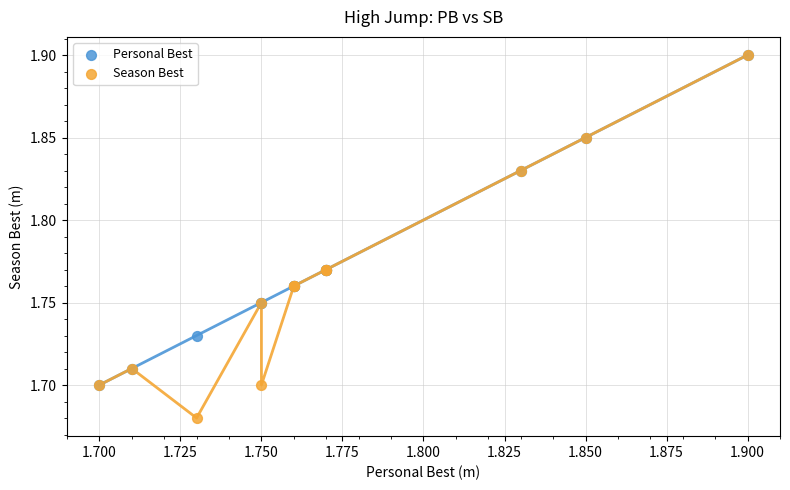

Which series has the largest Y range (max minus min)?

Season Best